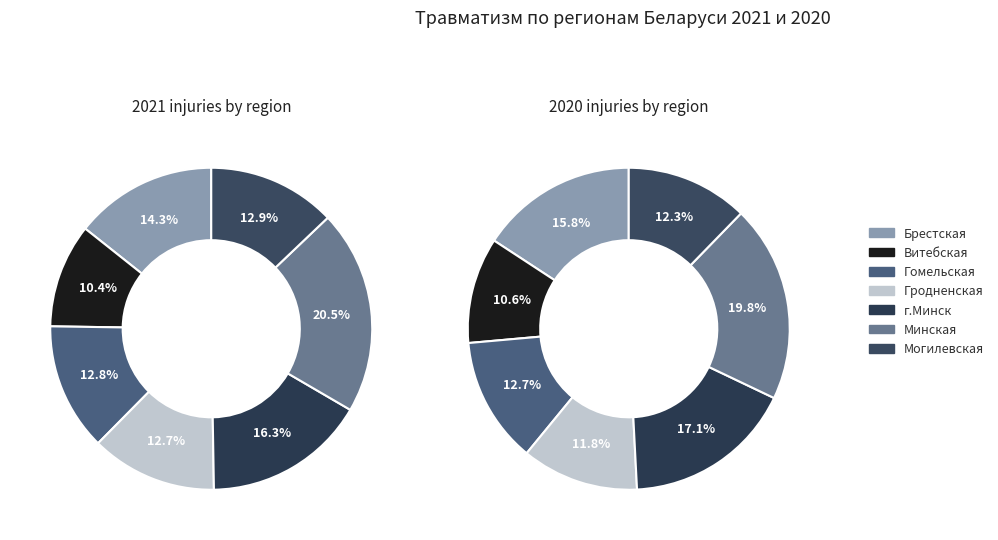

What portion of the pie excludes Минская?

79.5%